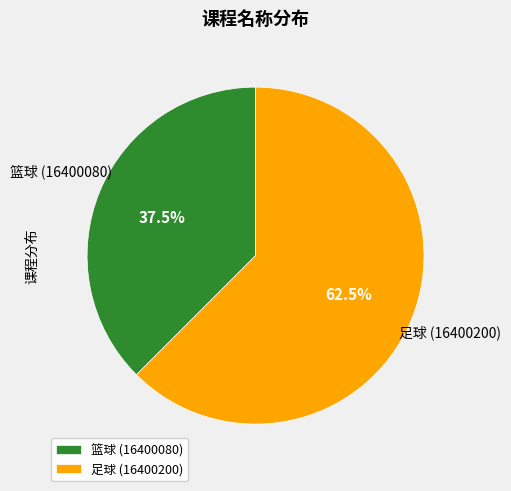

Count the number of slices in the pie.

2